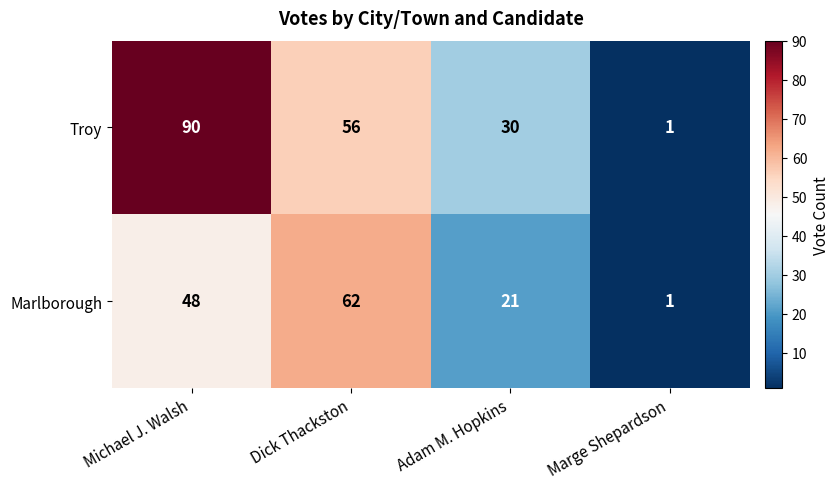

Which series has the largest total across all categories?

Troy